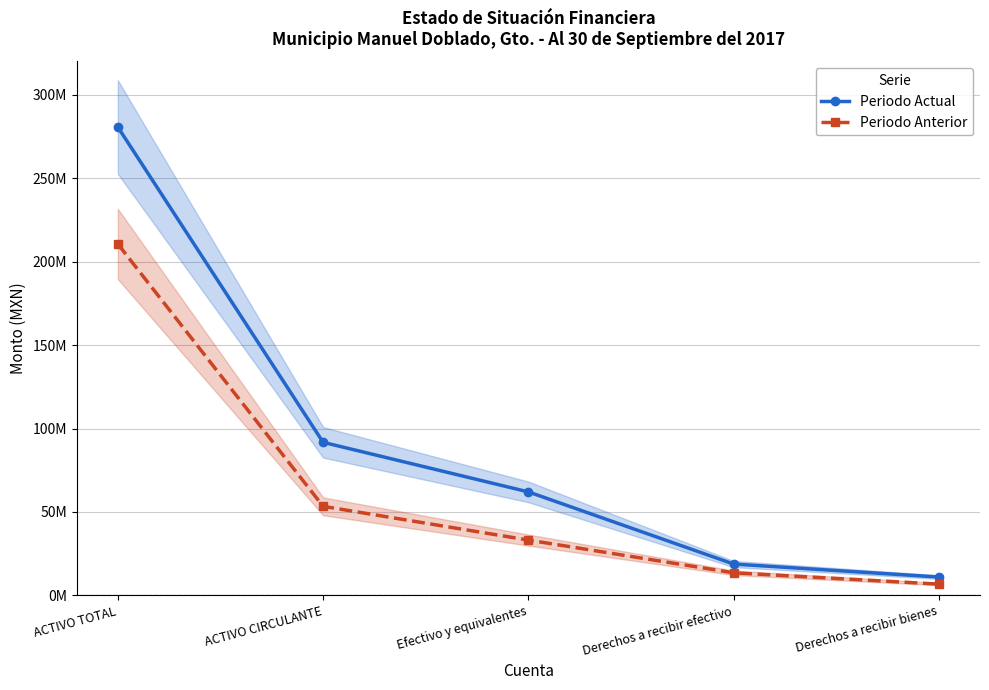

True or false: Periodo Actual has a value of 280698888.5 at ACTIVO TOTAL.

True